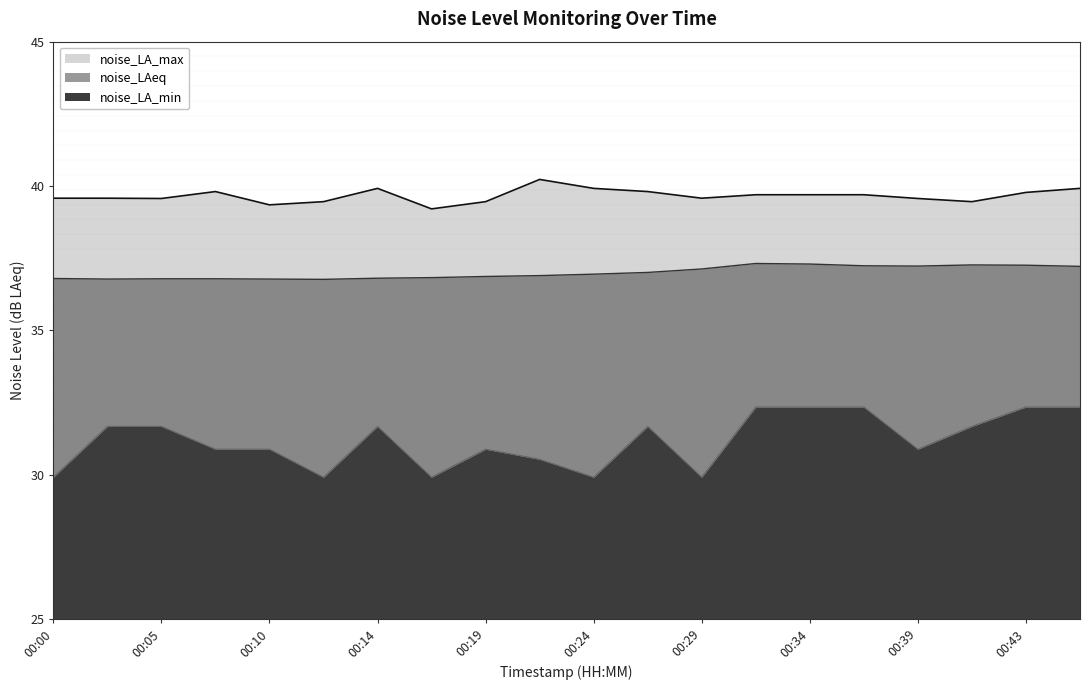

In noise_LA_min, how many points are higher than both neighbors (excluding endpoints)?

3